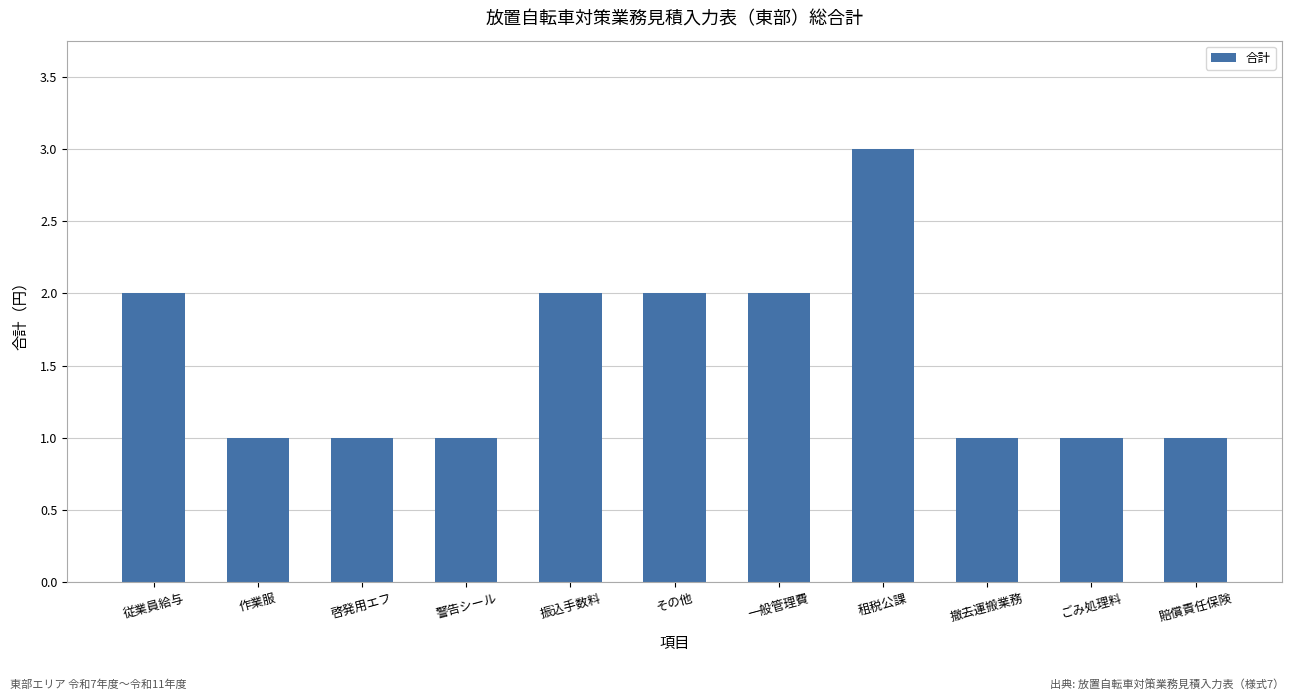

How many distinct data groups are displayed?

1